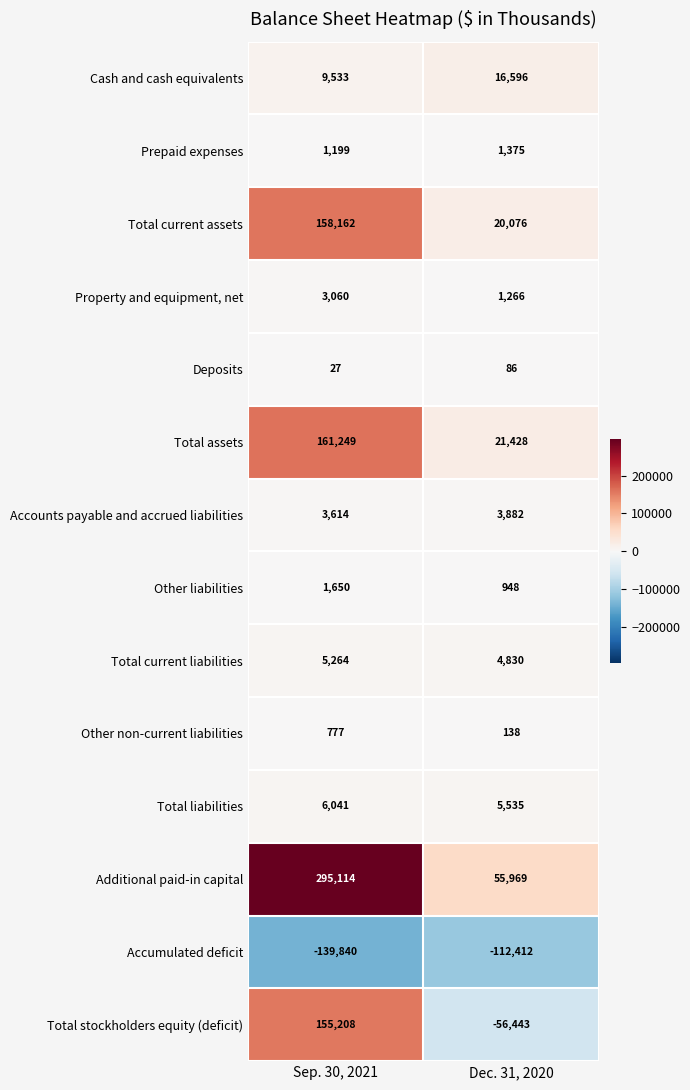

What is the lowest value of the Prepaid expenses series?

1199